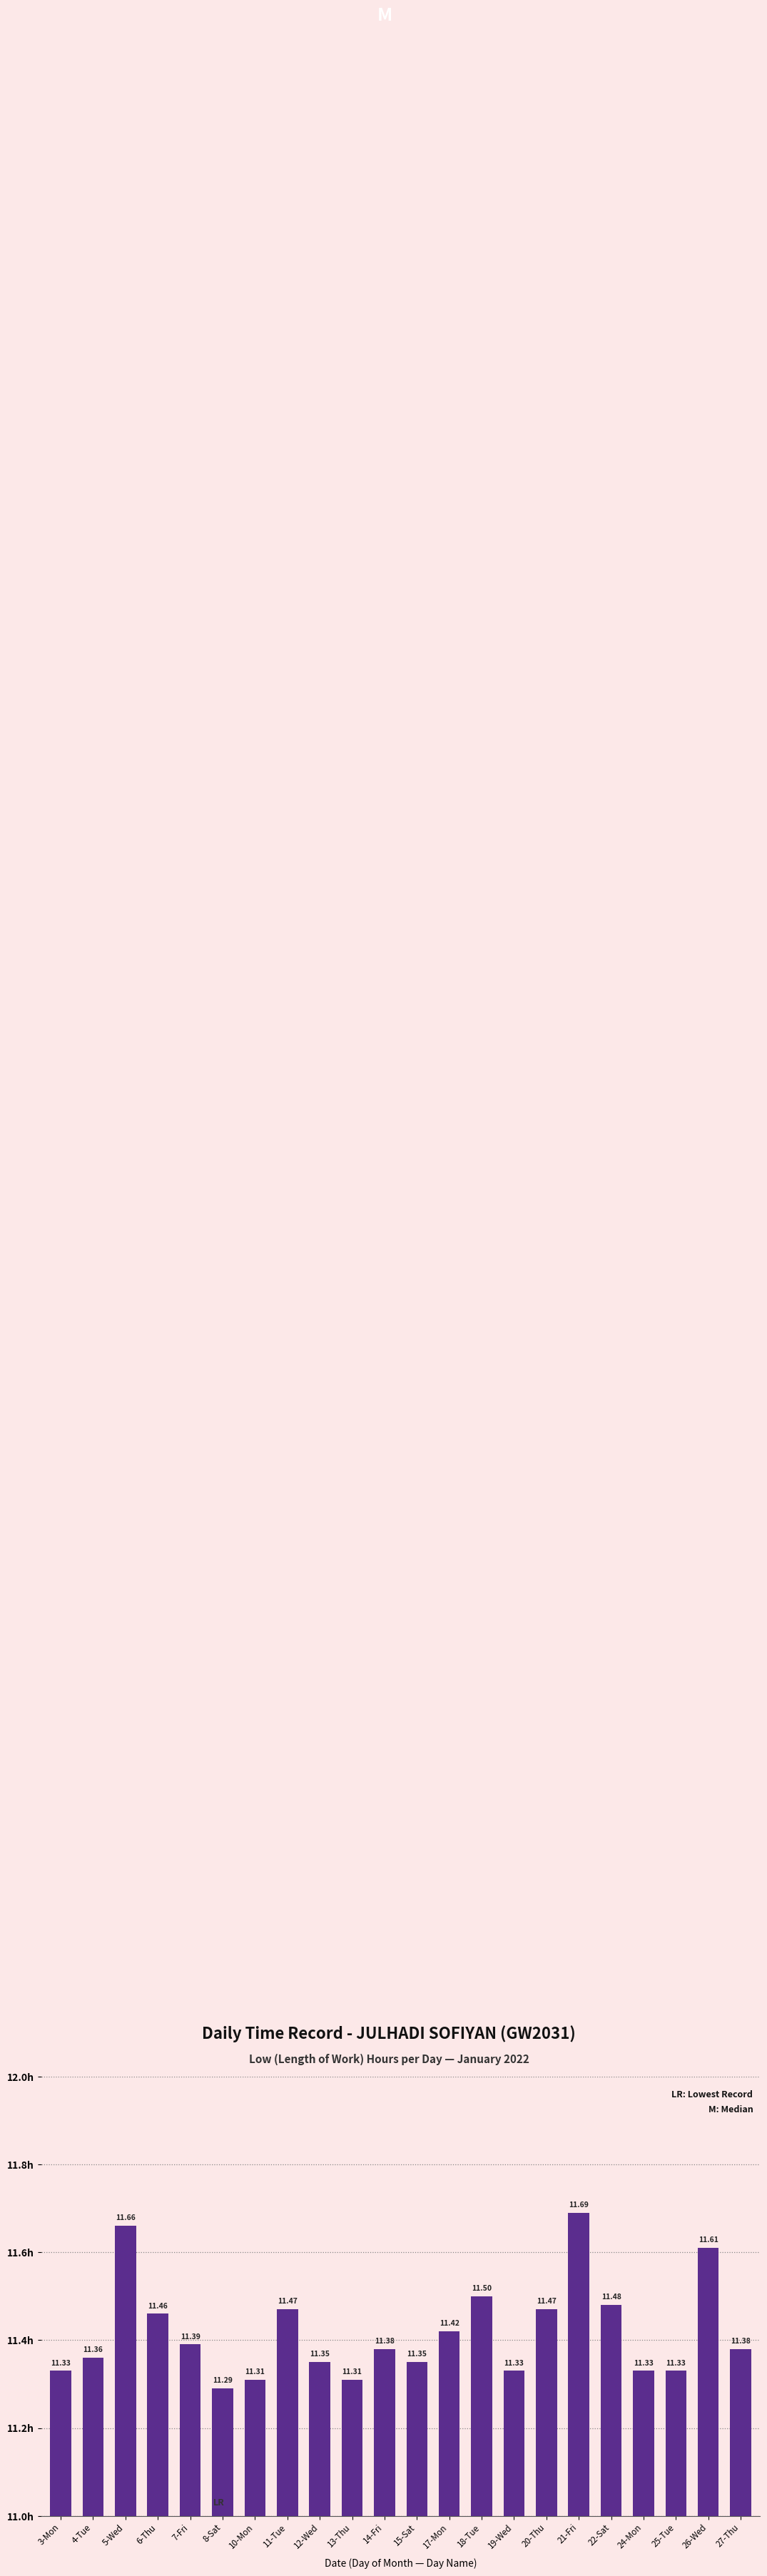

Which has a higher value, 12-Wed or 10-Mon?

12-Wed